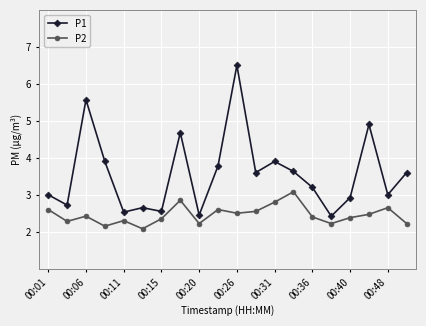

Which series has the largest range (max minus min)?

P1